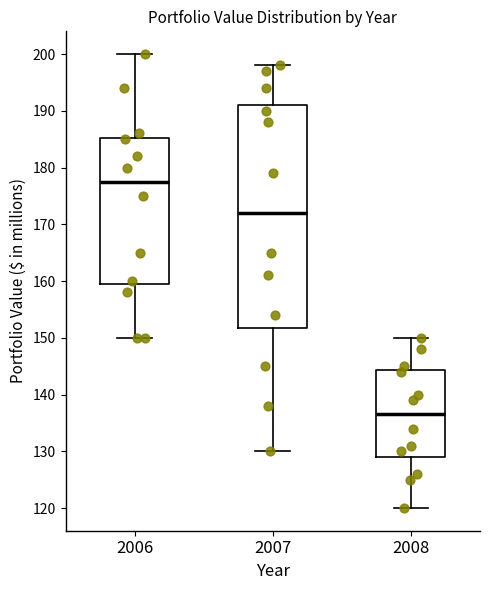

Where does the lower whisker of the box at x = 2007 end on the y-axis? The values are not printed on the chart, so give them approximately, as read against the axis.

130